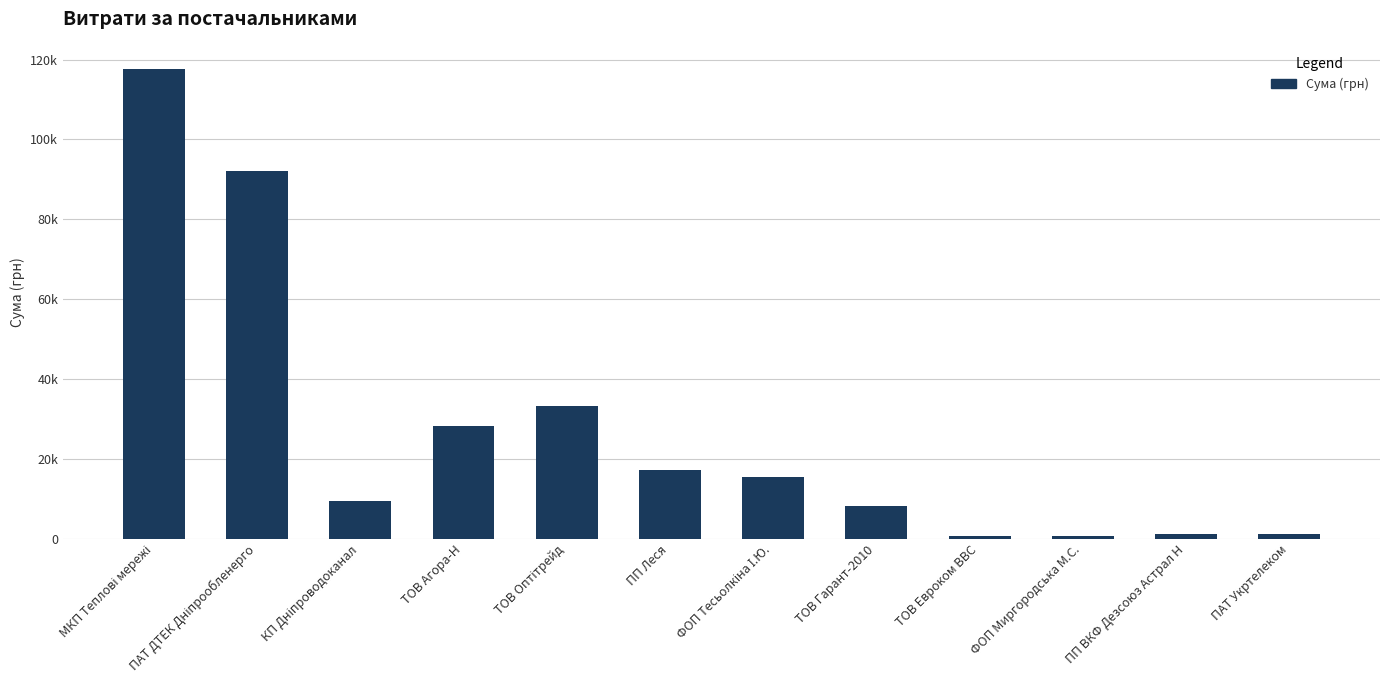

The value at КП Дніпроводоканал is 14068.8. True or false?

False